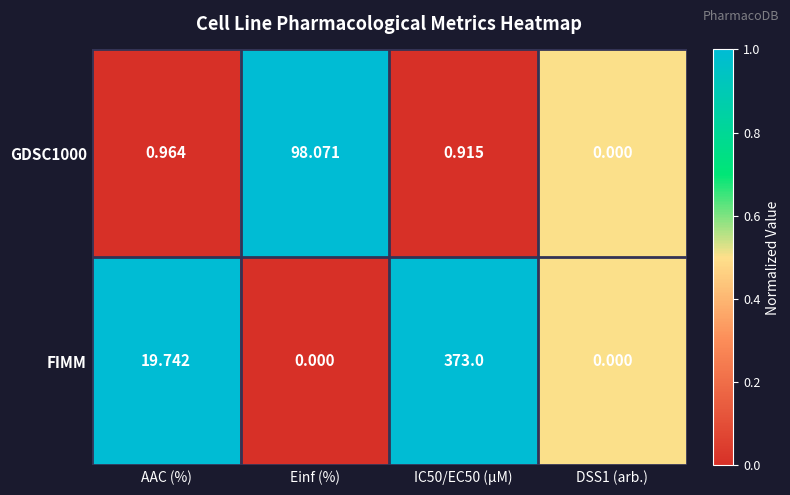

At which category is the sum across all series the highest?

IC50/EC50 (µM)